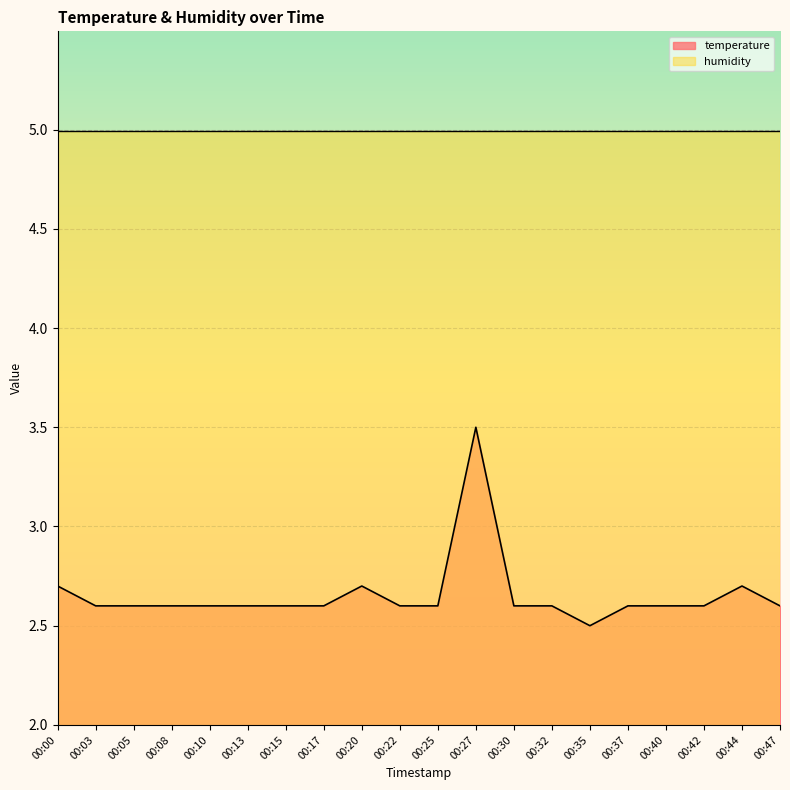

Does the chart display data point markers on the line(s)?

No